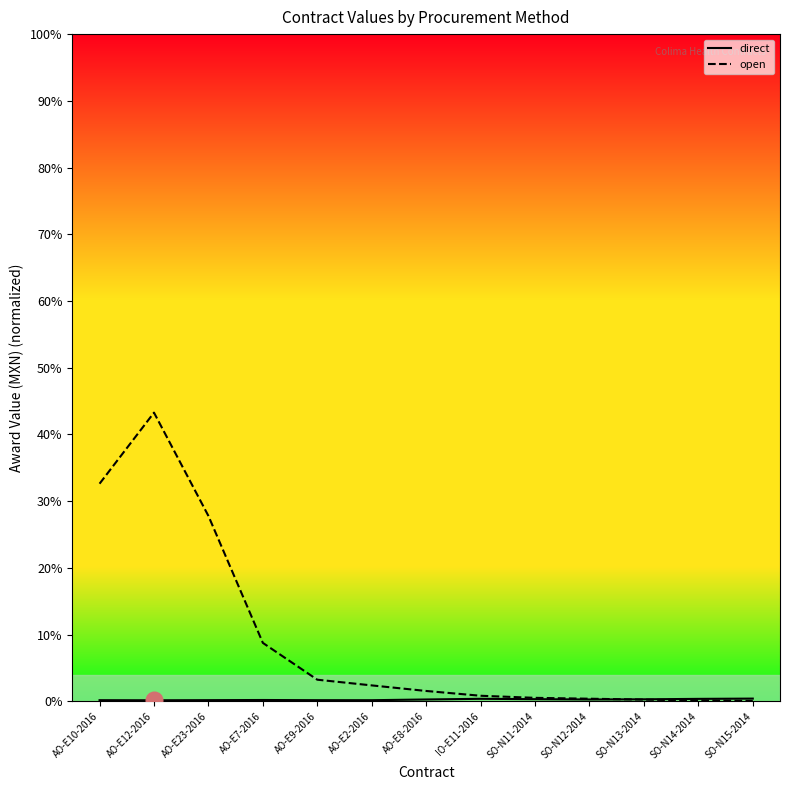

At which label is direct closest to 0?

AO-E12-2016